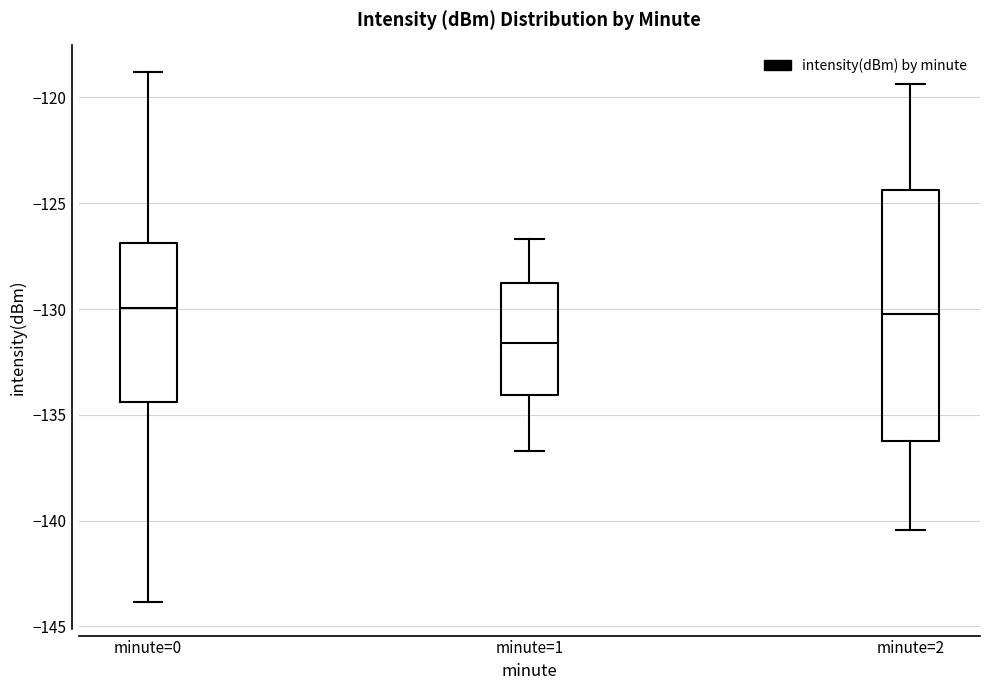

Comparing the boxes themselves (not the whiskers), which one is the tallest?

minute=2